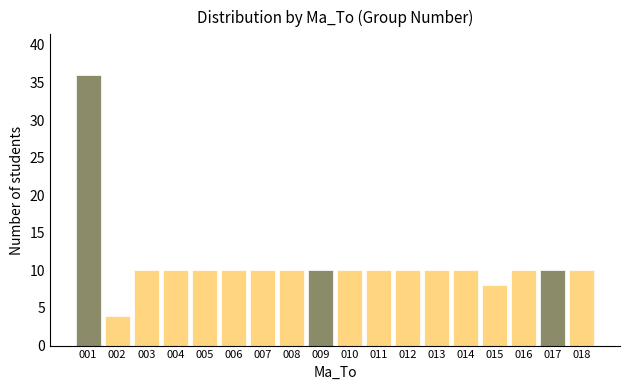

Reading left to right, transcribe all the data shown in this chart.

36	4	10	10	10	10	10	10	10	10	10	10	10	10	8	10	10	10